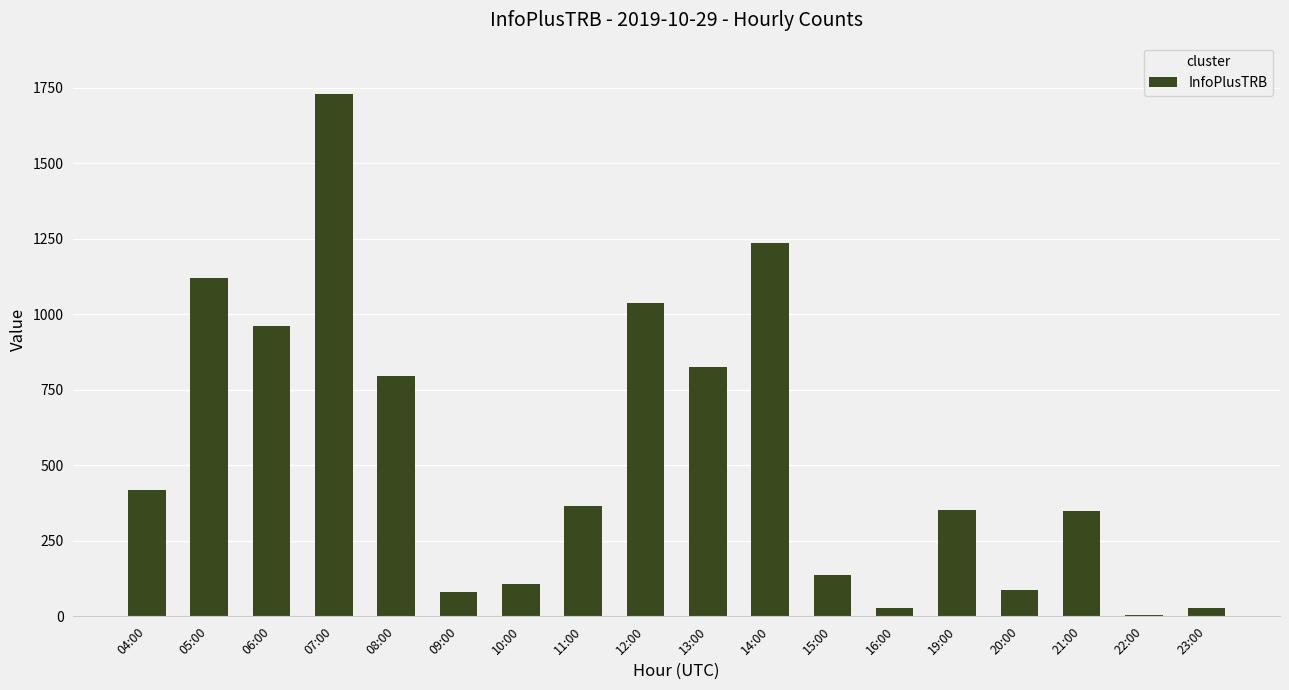

What is the sum of the values at 14:00 and 21:00?

1586